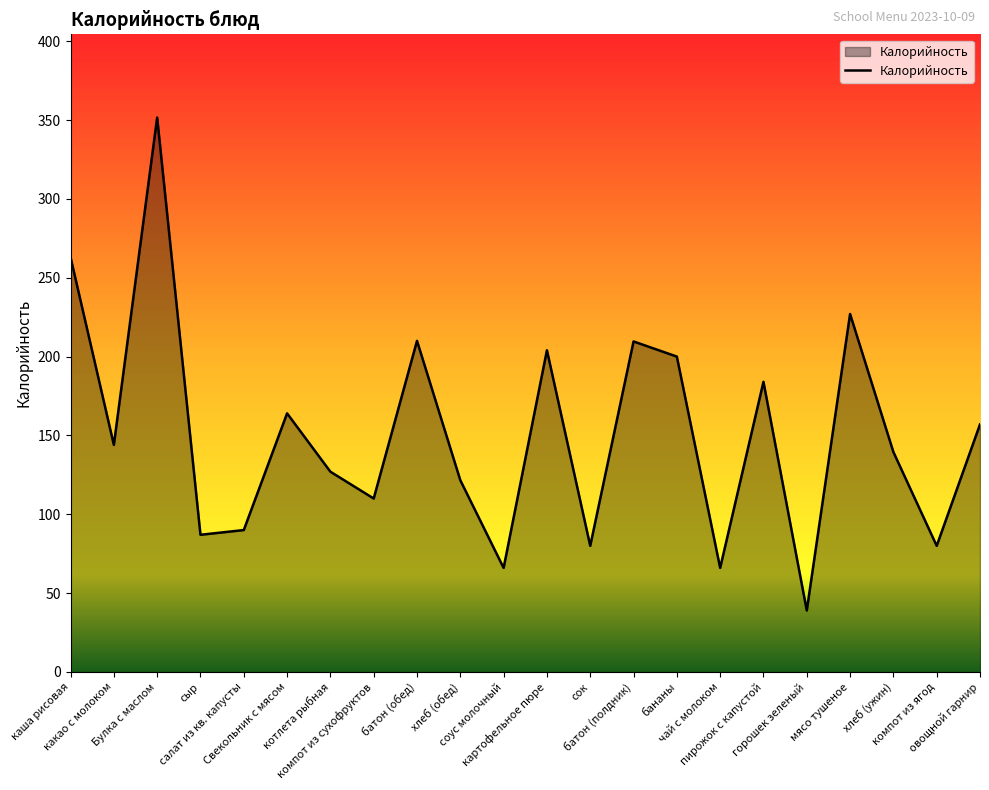

At which category does the data reach its first local peak?

Булка с маслом